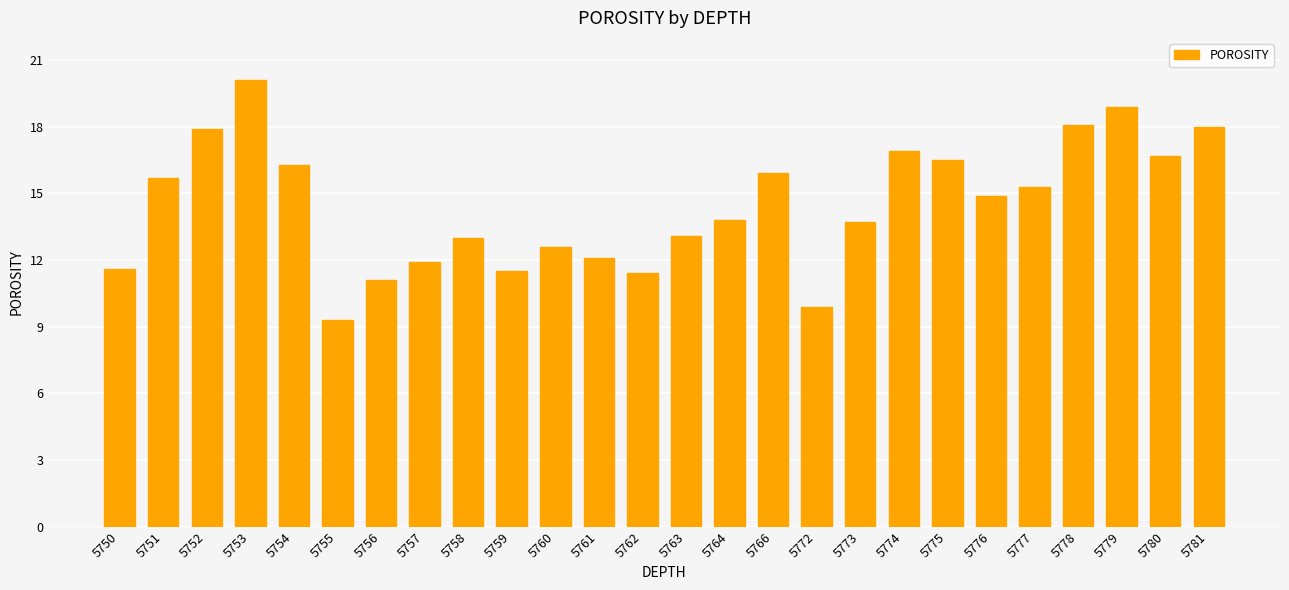

Which label corresponds to the smallest value in the chart?

5755